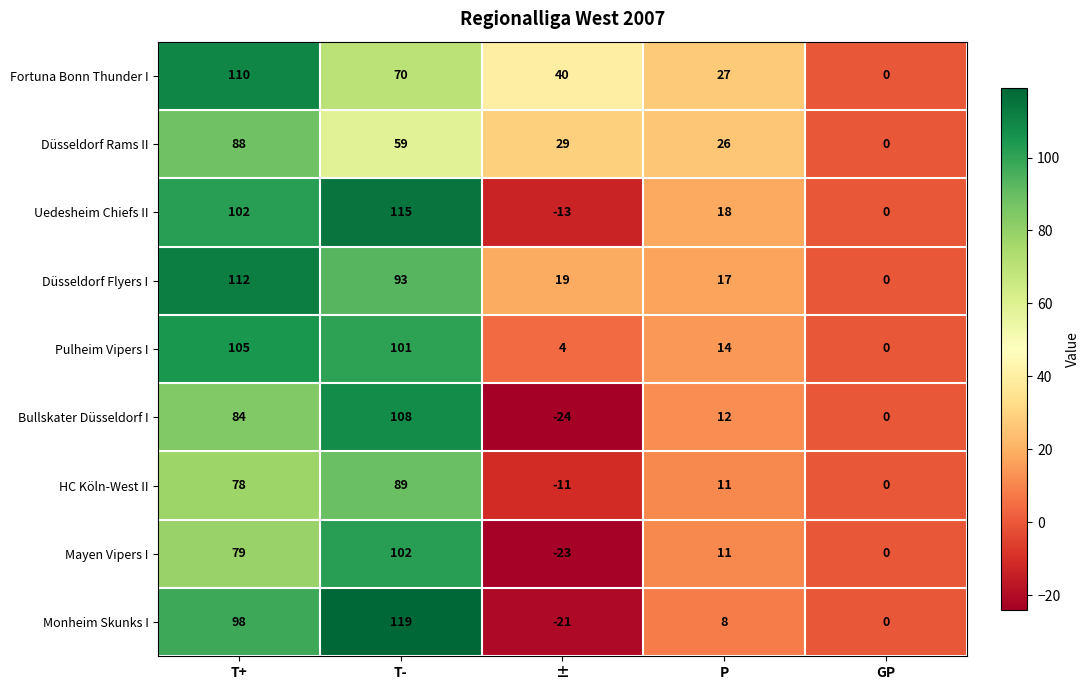

Rank the series by their maximum value, from highest to lowest.

Monheim Skunks I, Uedesheim Chiefs II, Düsseldorf Flyers I, Fortuna Bonn Thunder I, Bullskater Düsseldorf I, Pulheim Vipers I, Mayen Vipers I, HC Köln-West II, Düsseldorf Rams II